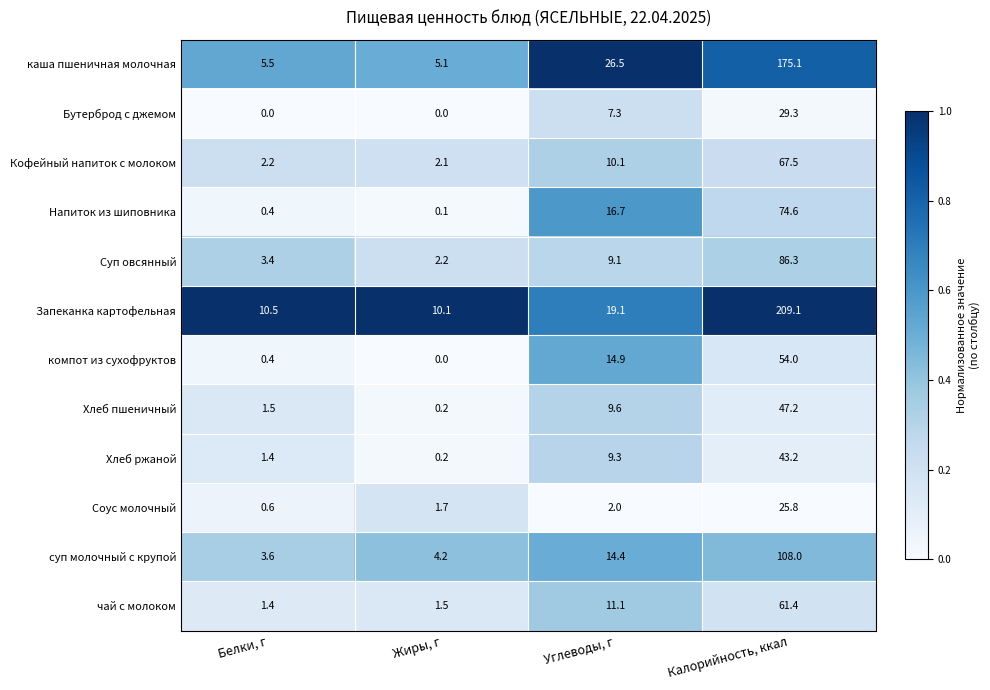

List the series in order of their peak value, highest first.

Запеканка картофельная, каша пшеничная молочная, суп молочный с крупой, Суп овсянный, Напиток из шиповника, Кофейный напиток с молоком, чай с молоком, компот из сухофруктов, Хлеб пшеничный, Хлеб ржаной, Бутерброд с джемом, Соус молочный